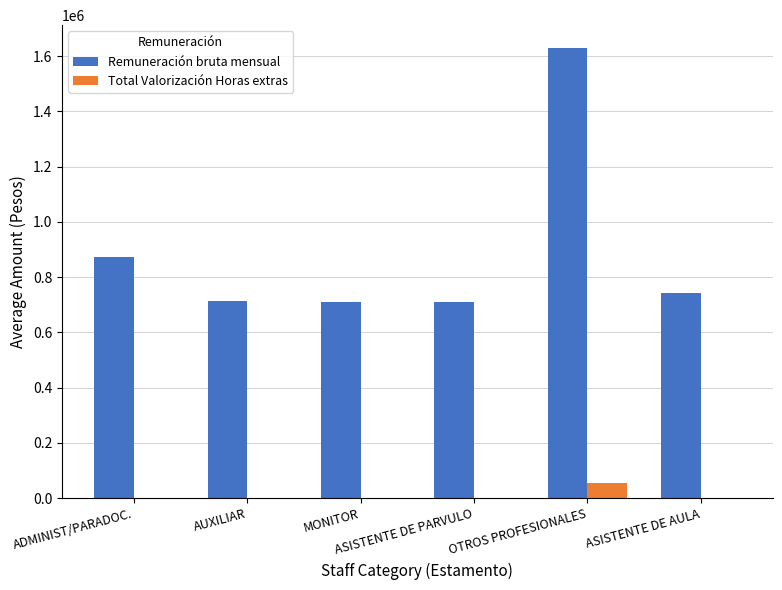

What is the maximum value shown in the chart?

1630469